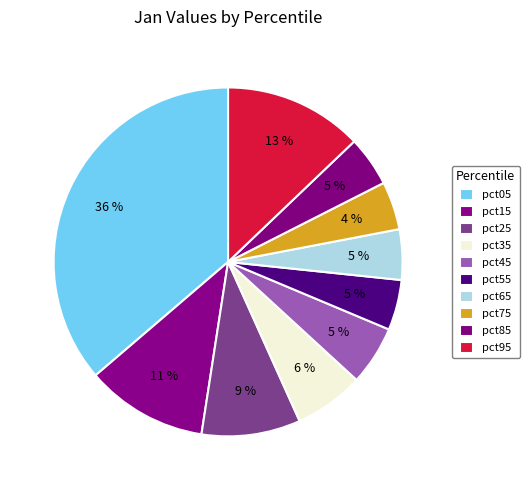

The pct15 slice represents 17% of the pie. True or false?

False